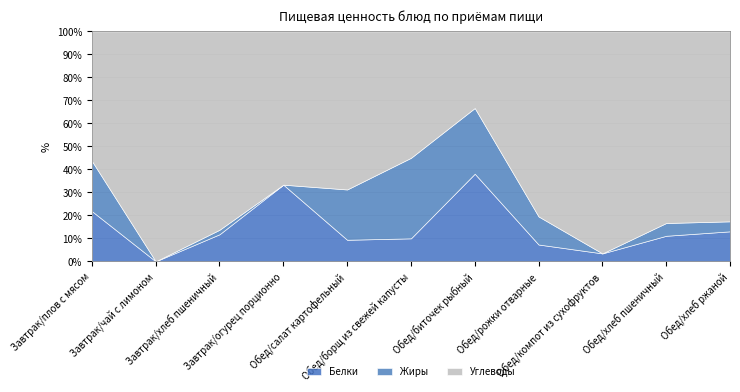

What is the label of the 10th point from the right?

Завтрак/чай с лимоном